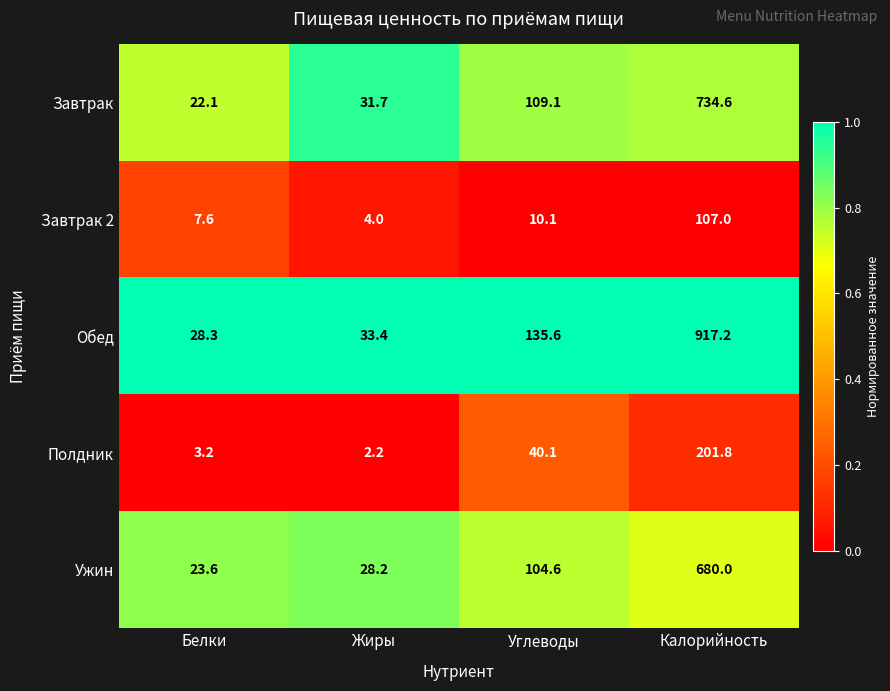

True or false: Ужин has a value of 13.2 at Жиры.

False